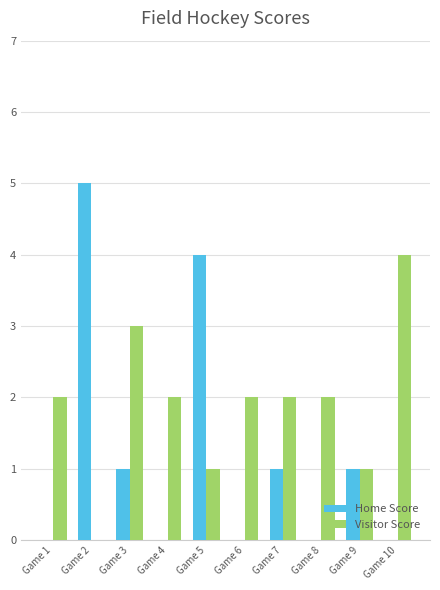

Which series has the largest total across all categories?

Visitor Score